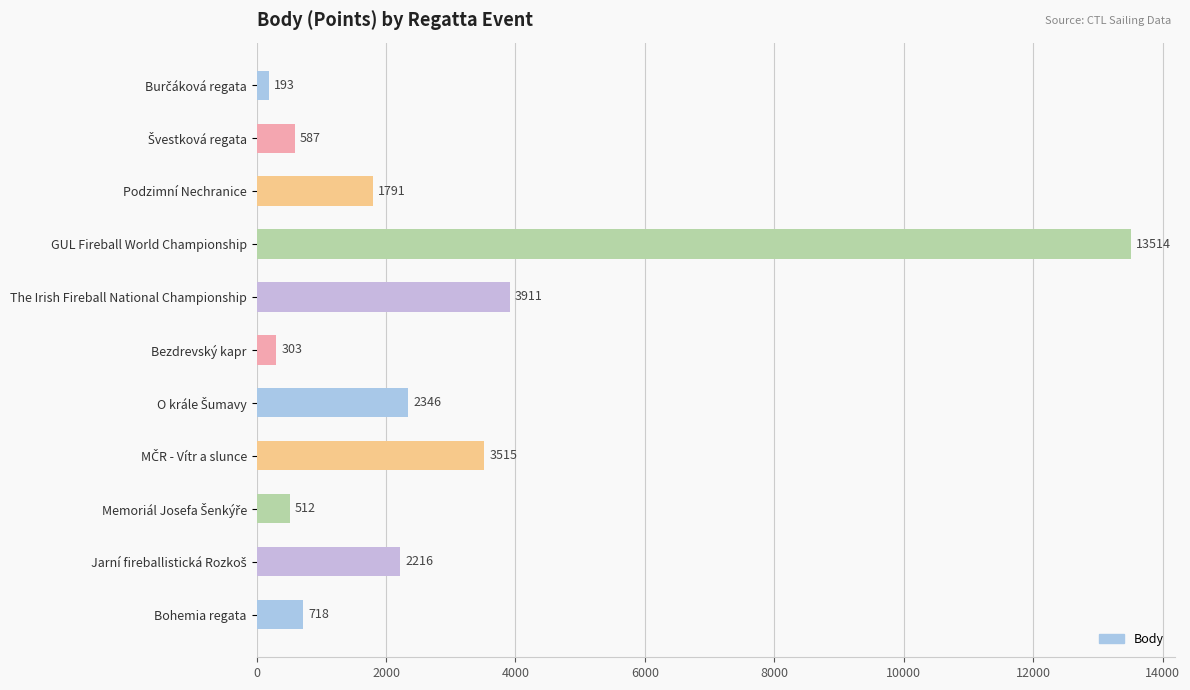

How many data points does each series have?

11